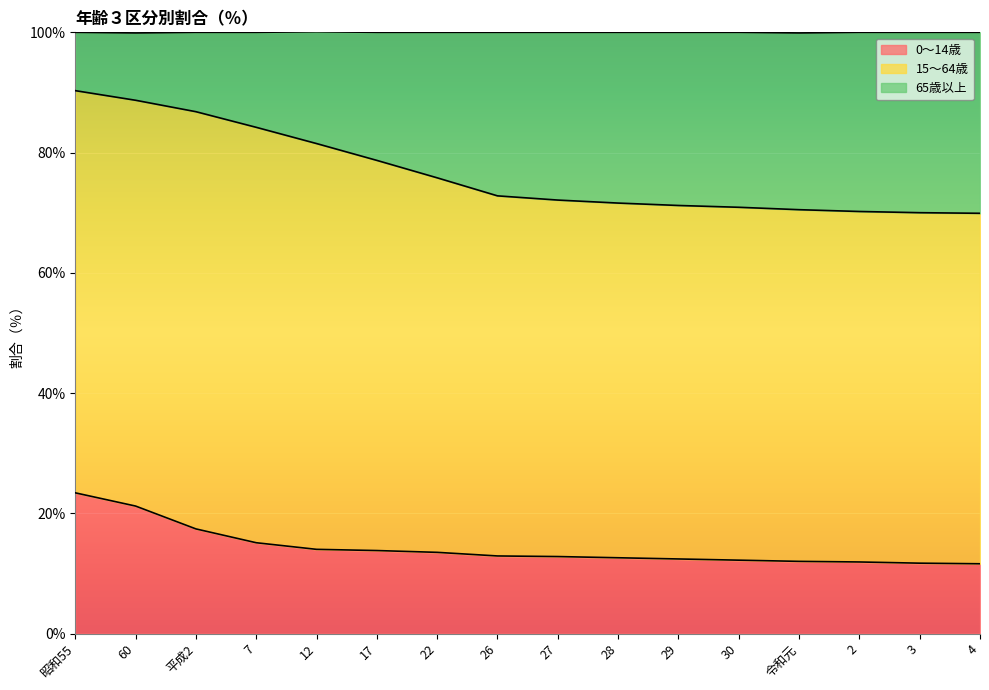

What are all the series names shown in the legend?

0～14歳, 15～64歳, 65歳以上